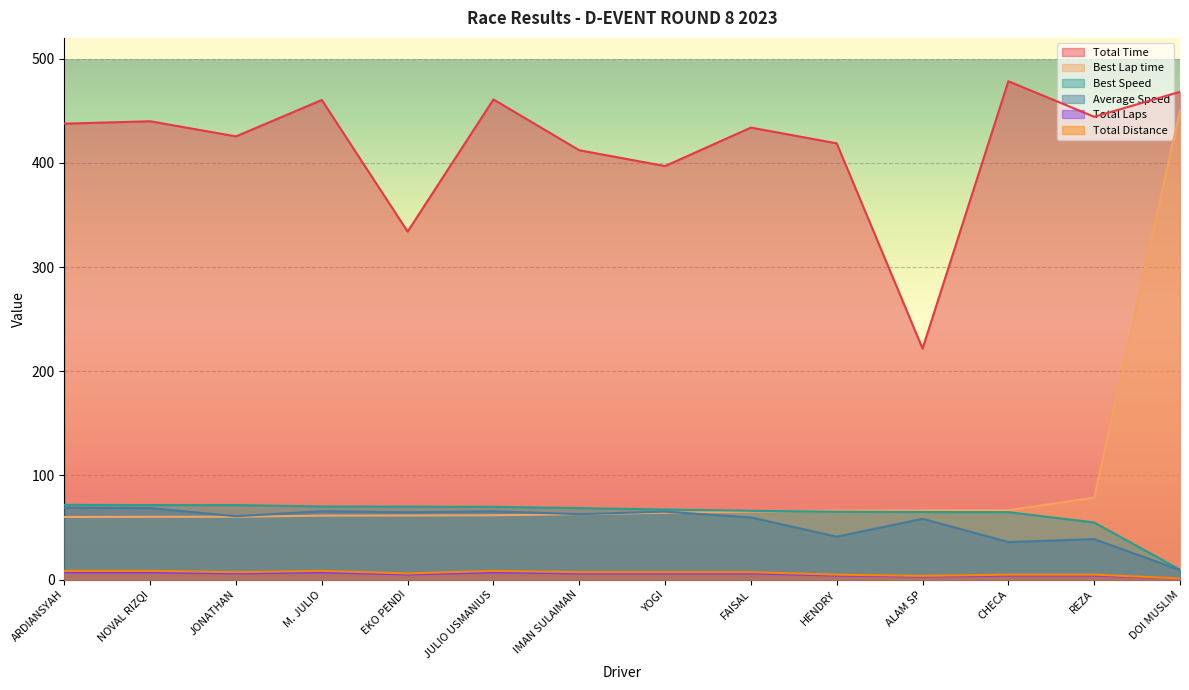

What is the sum of all Total Laps values?

73.0